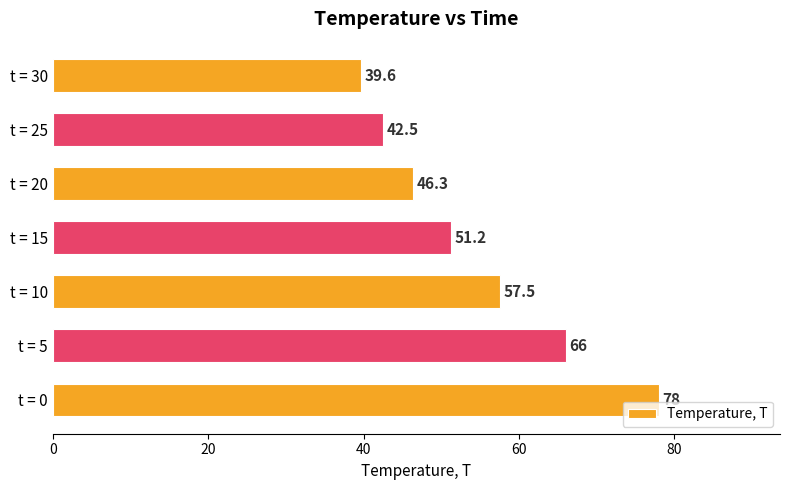

Where is the data nearest to the value 58?

t = 10